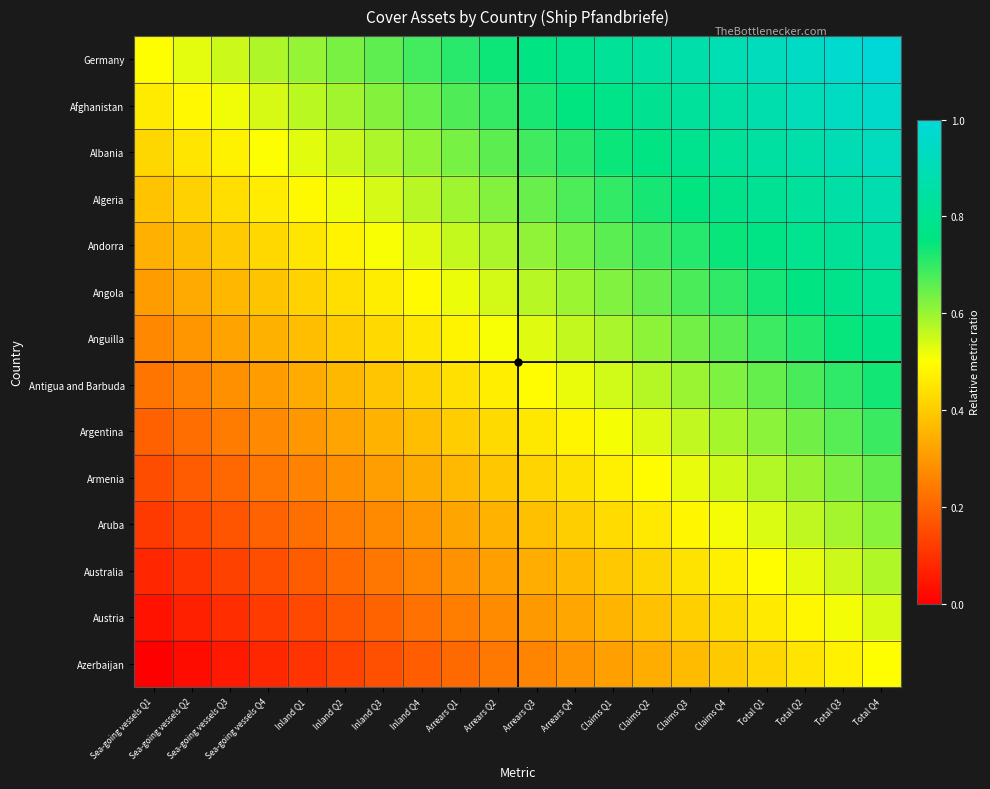

At how many categories does at least one series exceed 0?

20